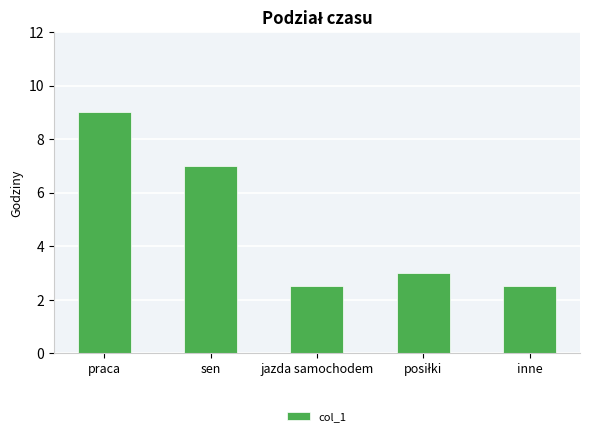

How many series are shown in this chart?

1